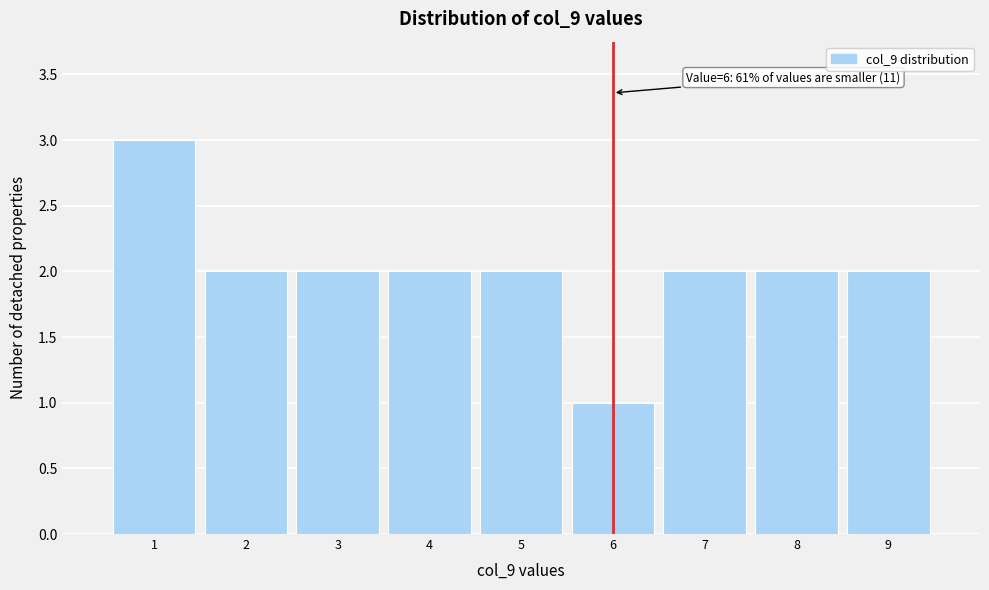

Over which range of the x-axis is the bar tallest?

0.5 to 1.5